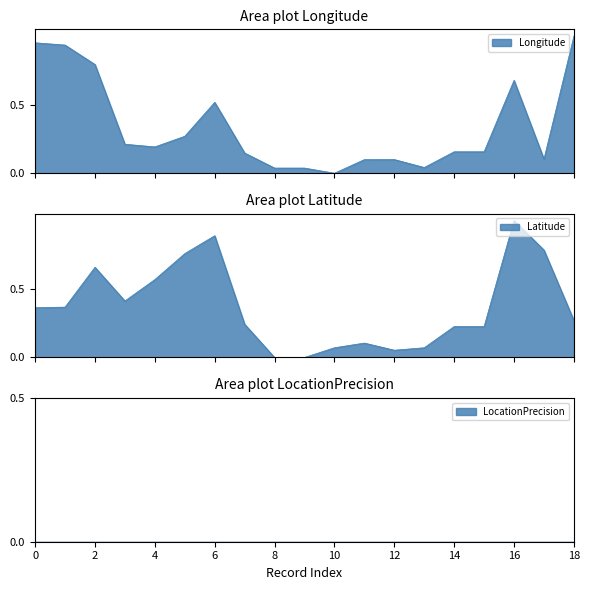

Which category has the highest value in the Latitude series?

16